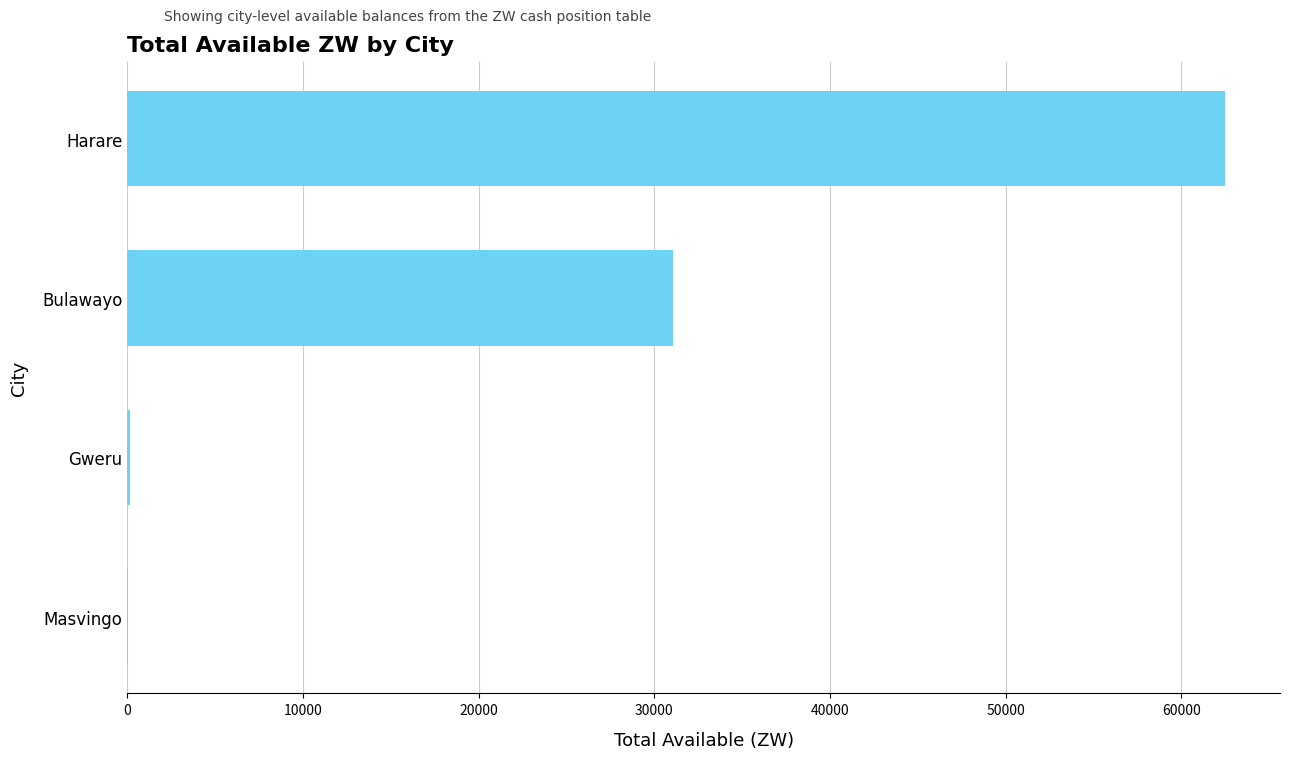

What is the sum of all values?

93727.7